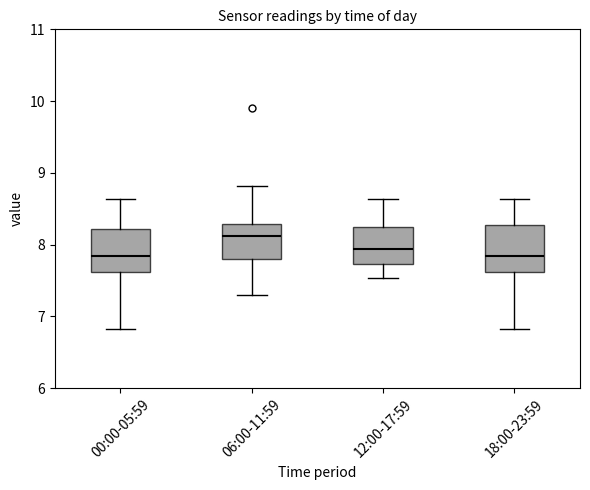

Where does the median line of the box for 00:00-05:59 sit on the y-axis? The values are not printed on the chart, so give them approximately, as read against the axis.

7.8